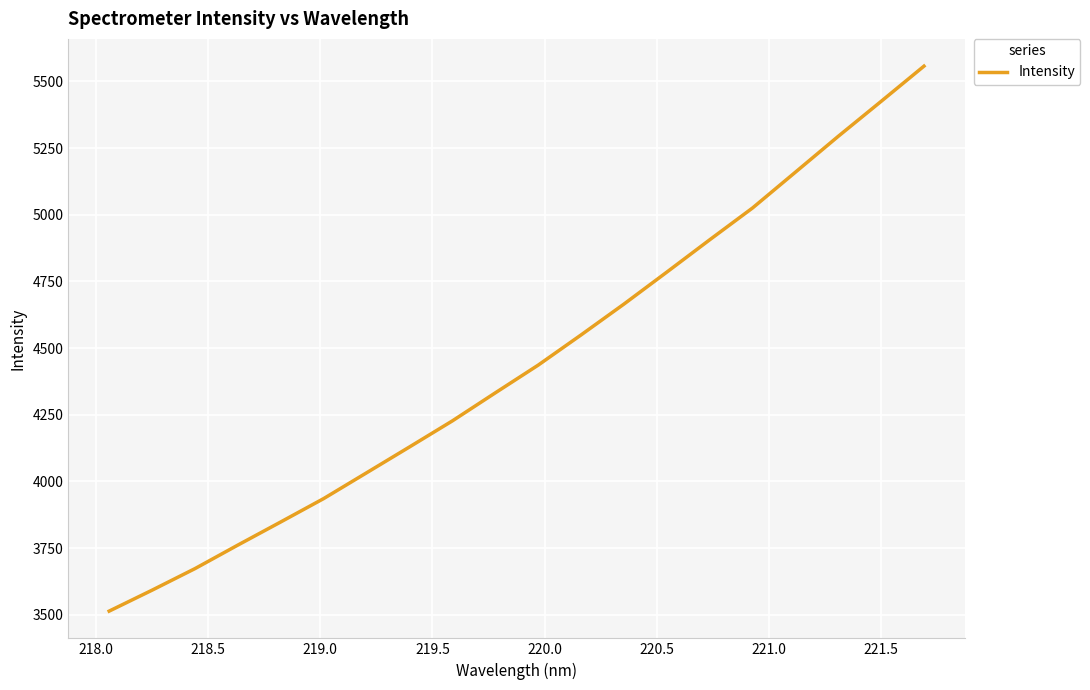

What is the smallest value displayed?

3513.8